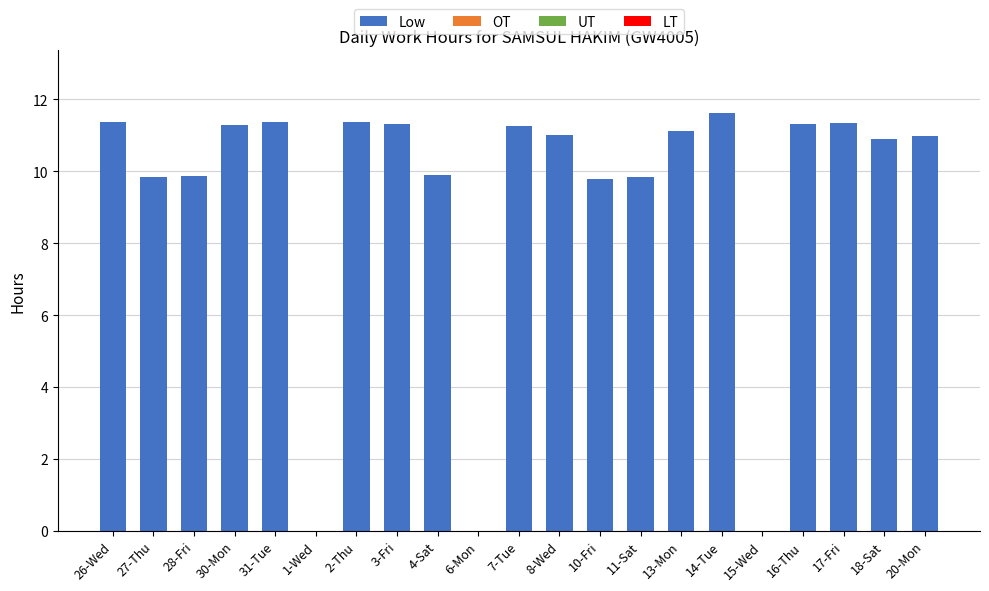

What value does the data have at 16-Thu?

11.3